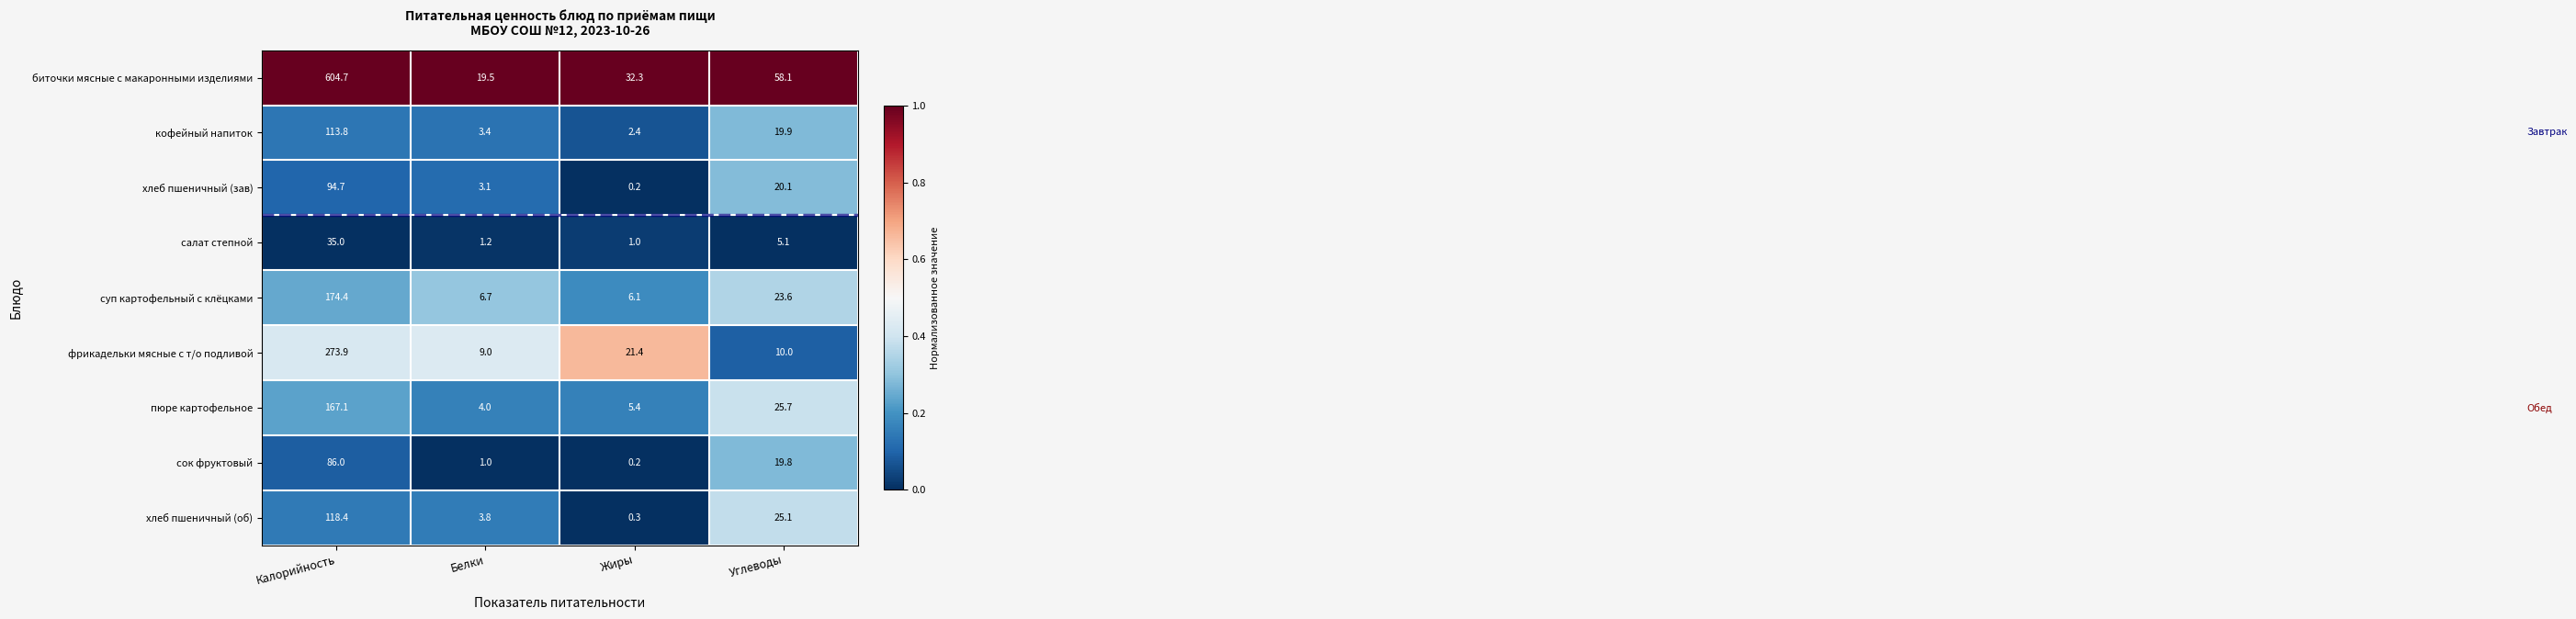

At which label is сок фруктовый closest to 43?

Углеводы